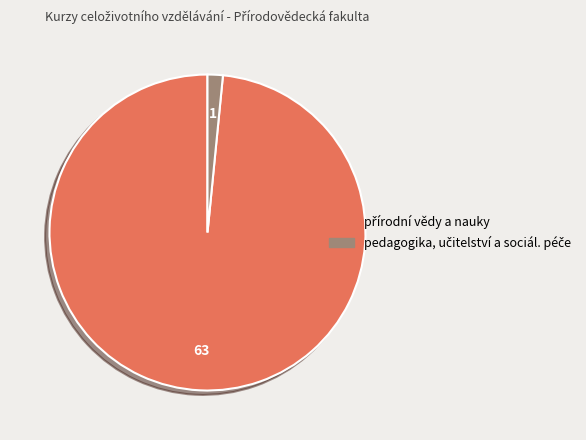

Is there a majority slice in this chart?

Yes